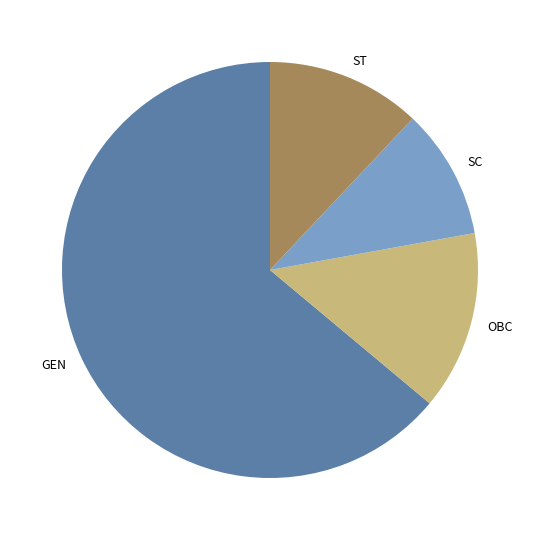

How many slices are in this pie chart?

4